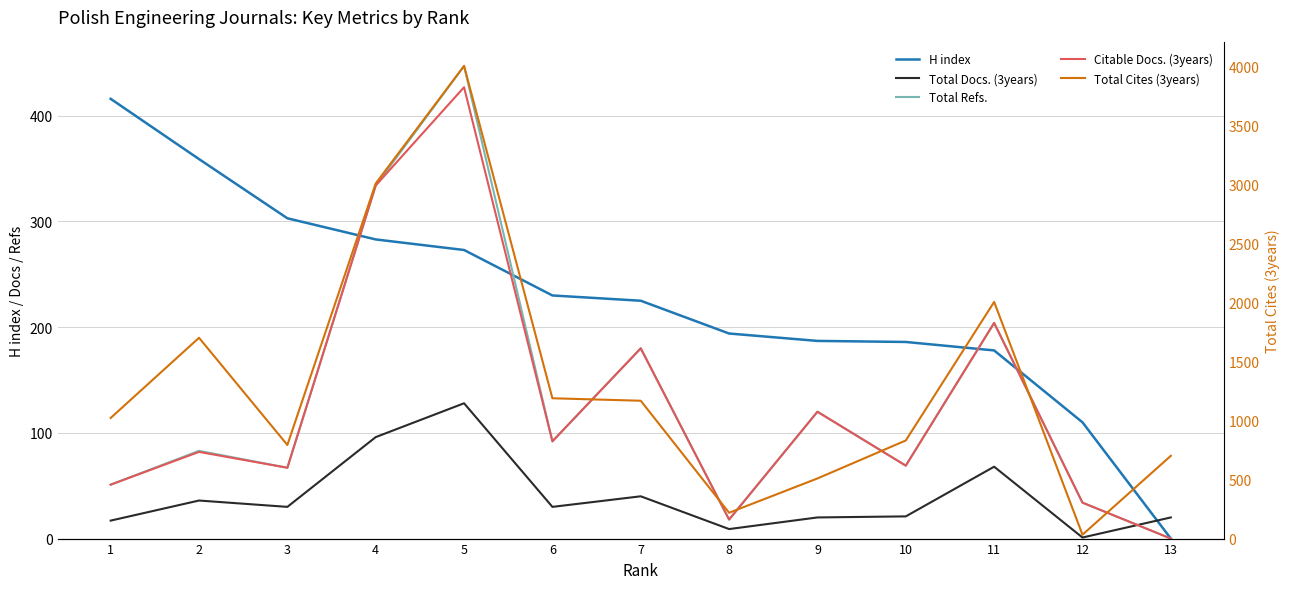

How many times do Total Docs. (3years) and Total Refs. cross each other?

1